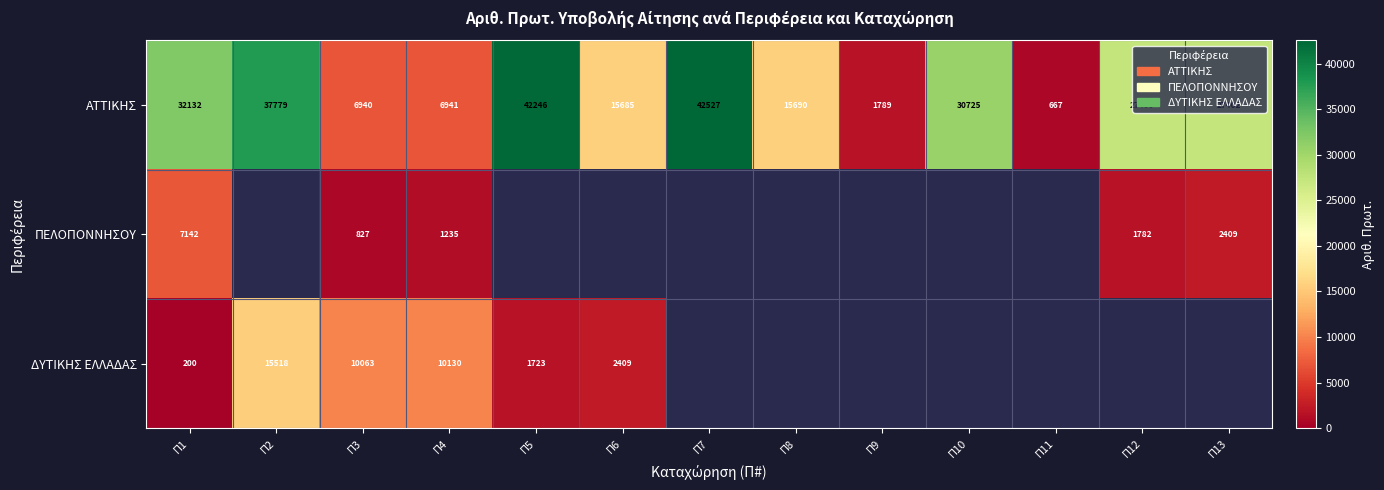

What is the difference between the second highest and second lowest values in the ΑΤΤΙΚΗΣ series?

40457